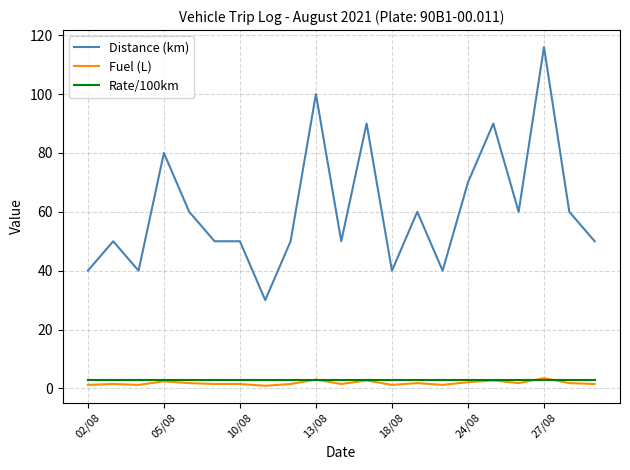

Does the chart display data point markers on the line(s)?

No